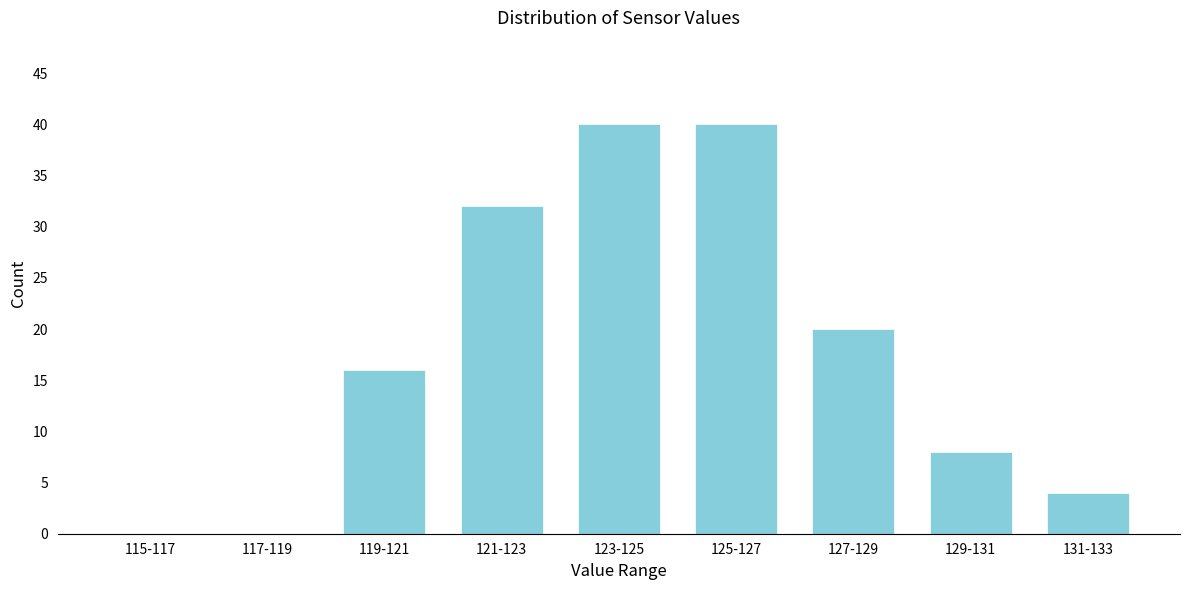

Reading left to right, extract all data points from this chart.

115-117=0	117-119=0	119-121=16	121-123=32	123-125=40	125-127=40	127-129=20	129-131=8	131-133=4